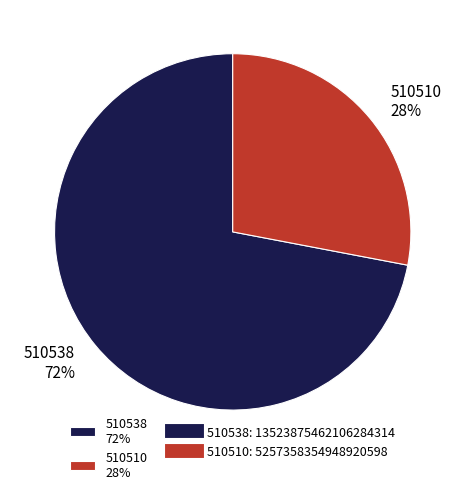

To the nearest percent, what is the average slice percentage?

50%